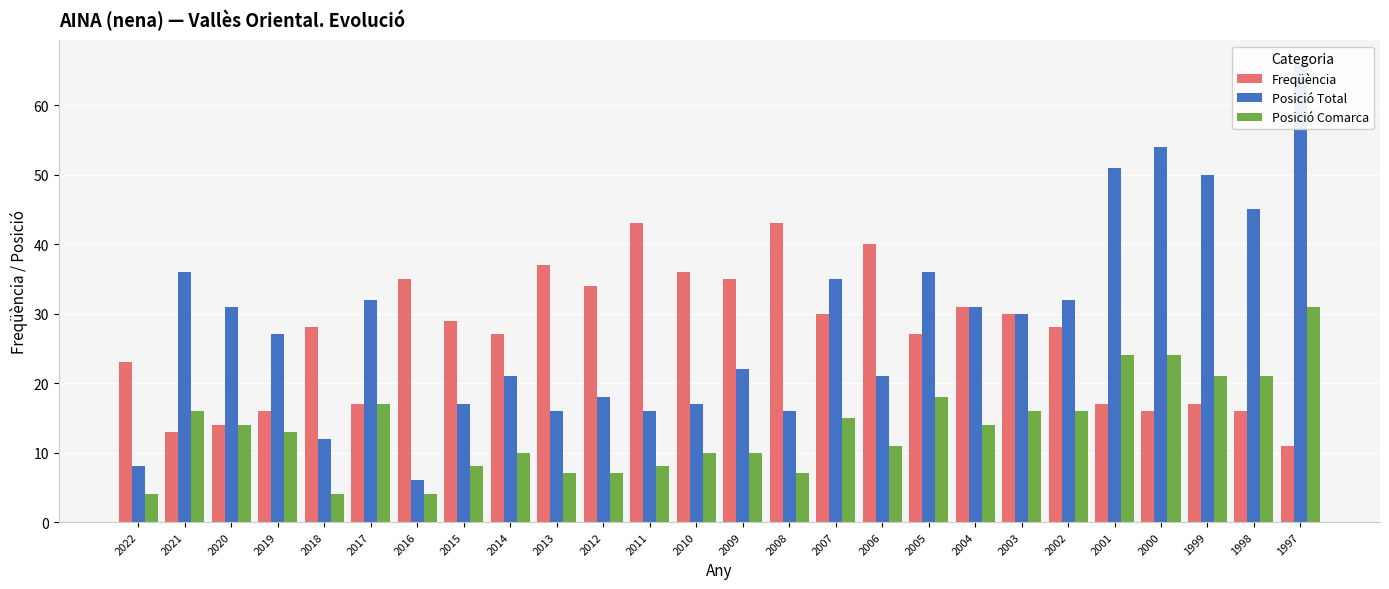

At which label does Freqüència reach its minimum?

1997